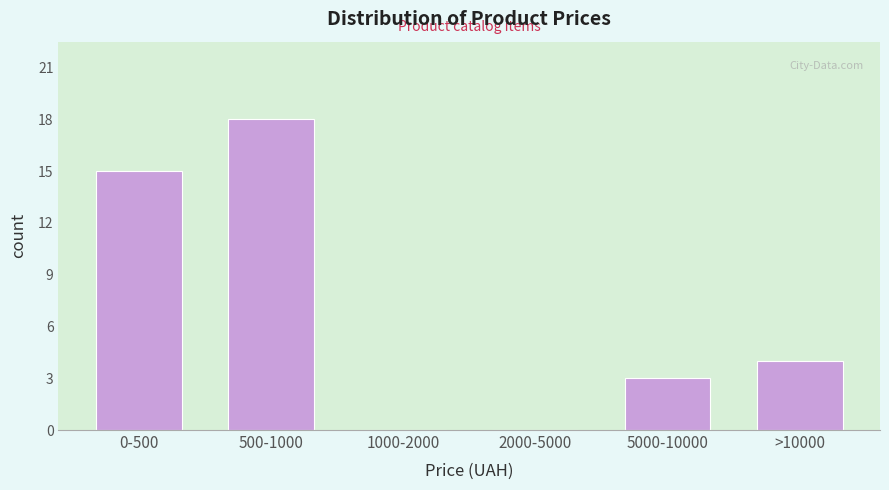

Reading left to right, list all the values displayed in this chart.

0-500=15	500-1000=18	1000-2000=0	2000-5000=0	5000-10000=3	>10000=4